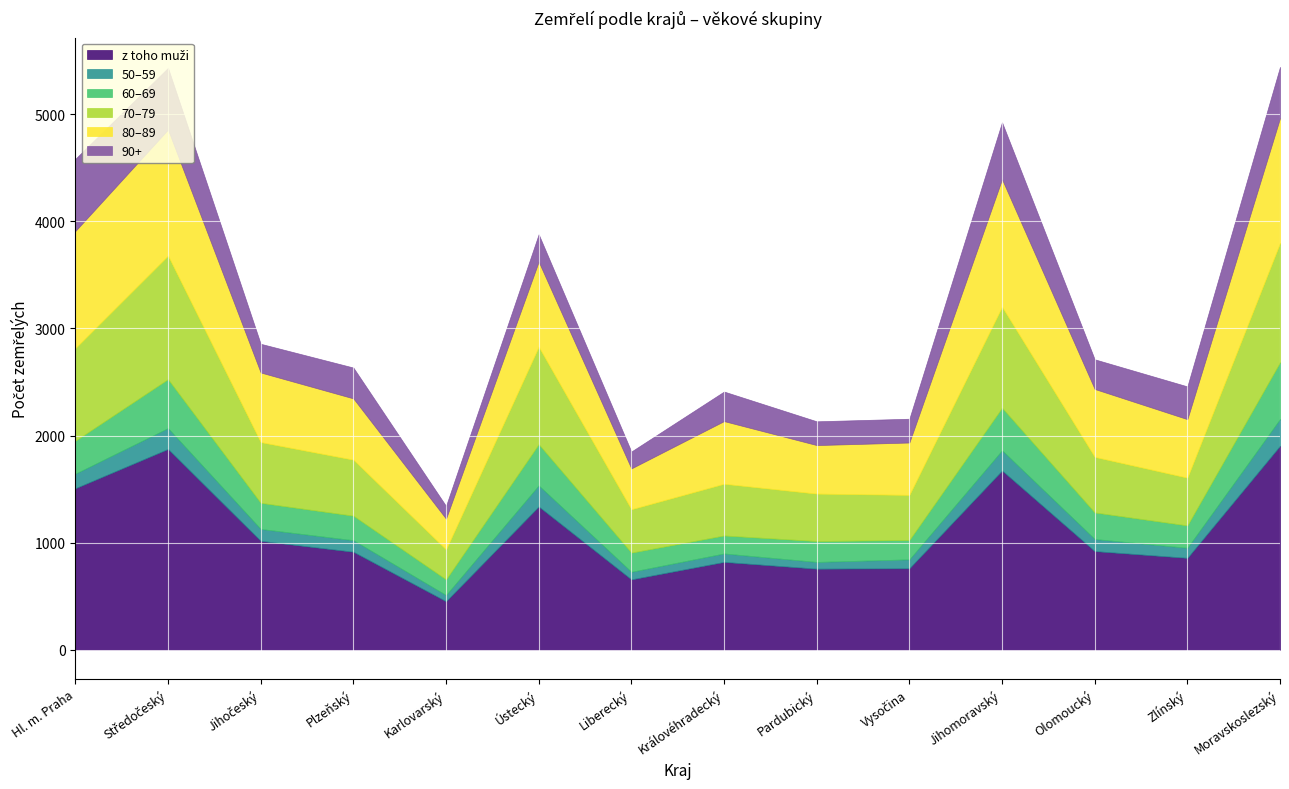

True or false: 60–69 and 70–79 intersect in this chart.

False